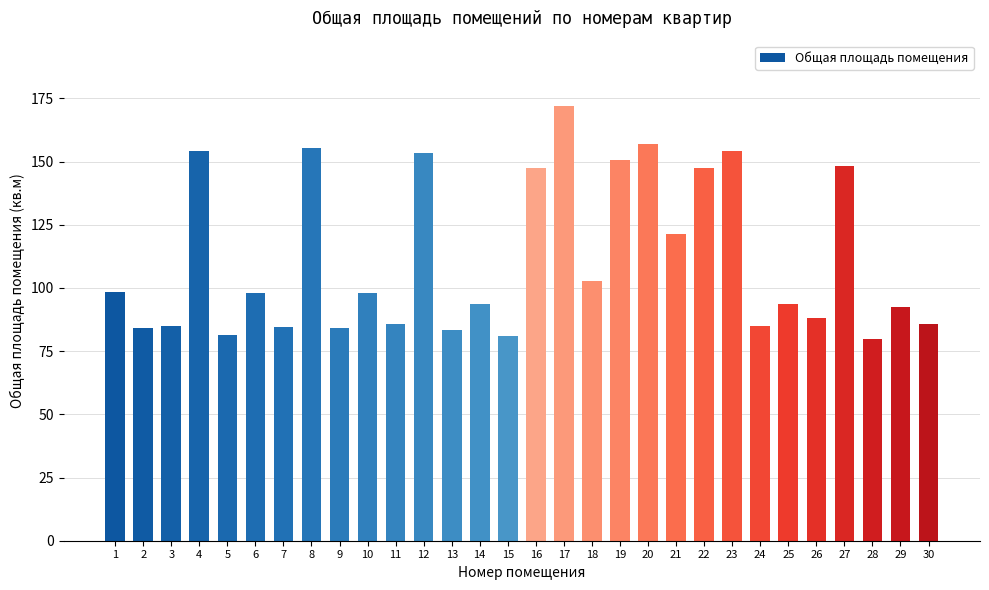

What is the value of the 4th bar from the left?

154.2